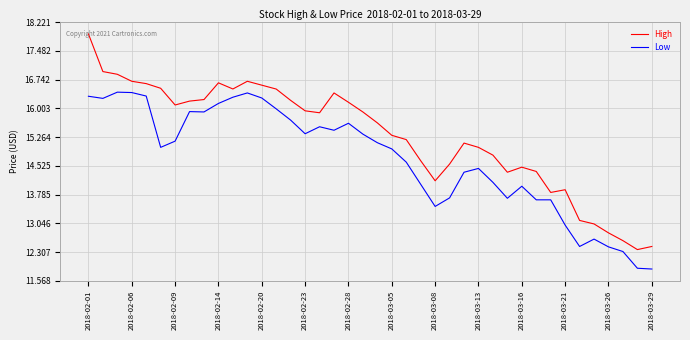

Which series has the largest range (max minus min)?

High